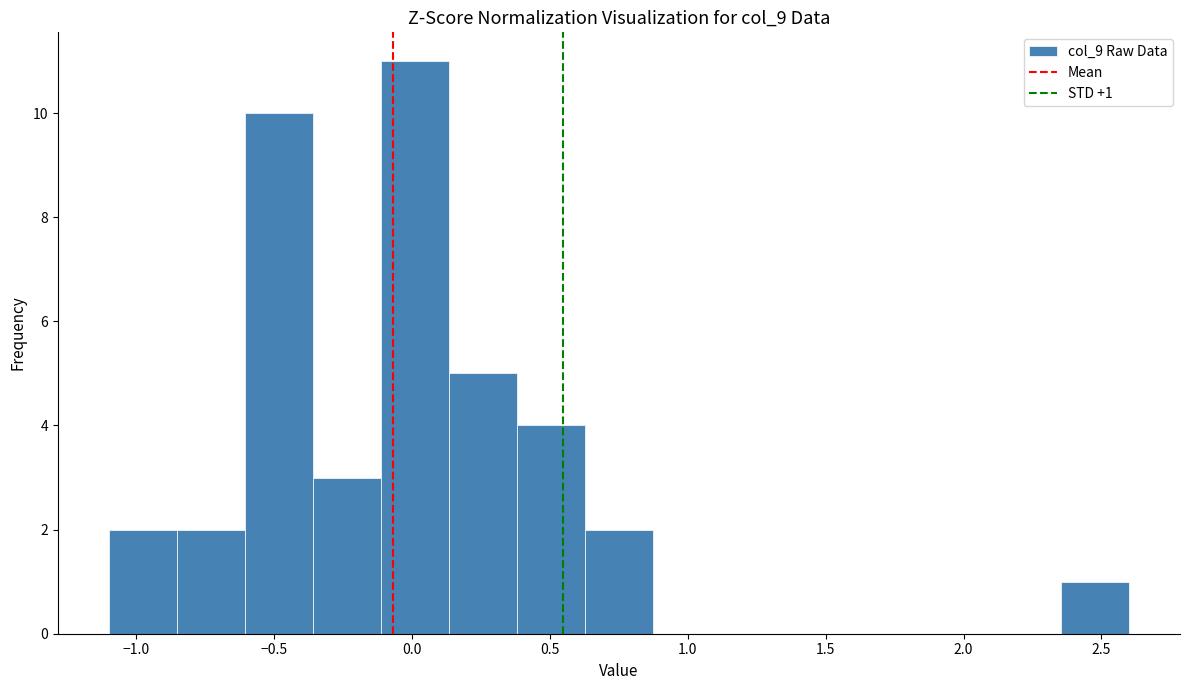

Which range on the x-axis has the tallest bar?

-0.10 to 0.15